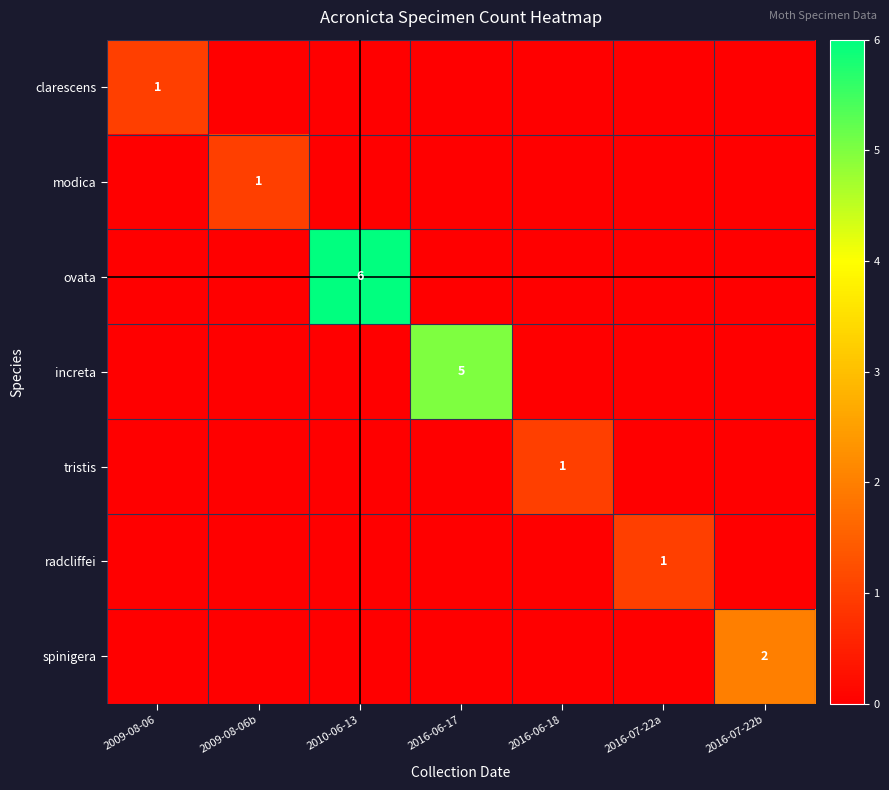

Rank the series at 2010-06-13 from lowest to highest value.

clarescens, modica, increta, tristis, radcliffei, spinigera, ovata